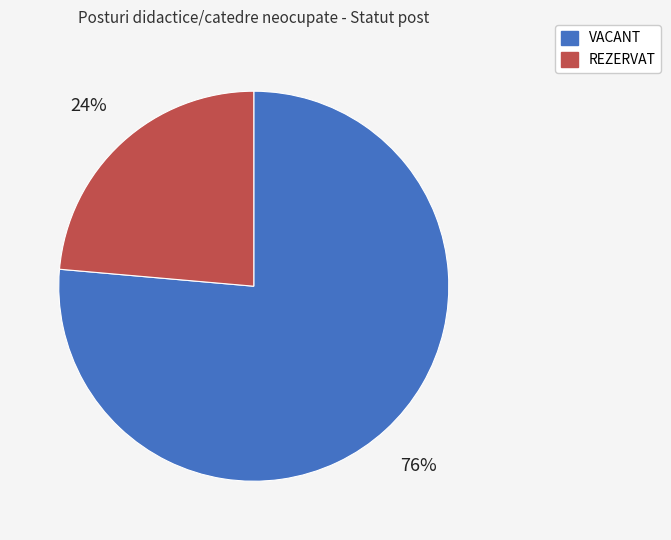

How many segments does this pie chart have?

2